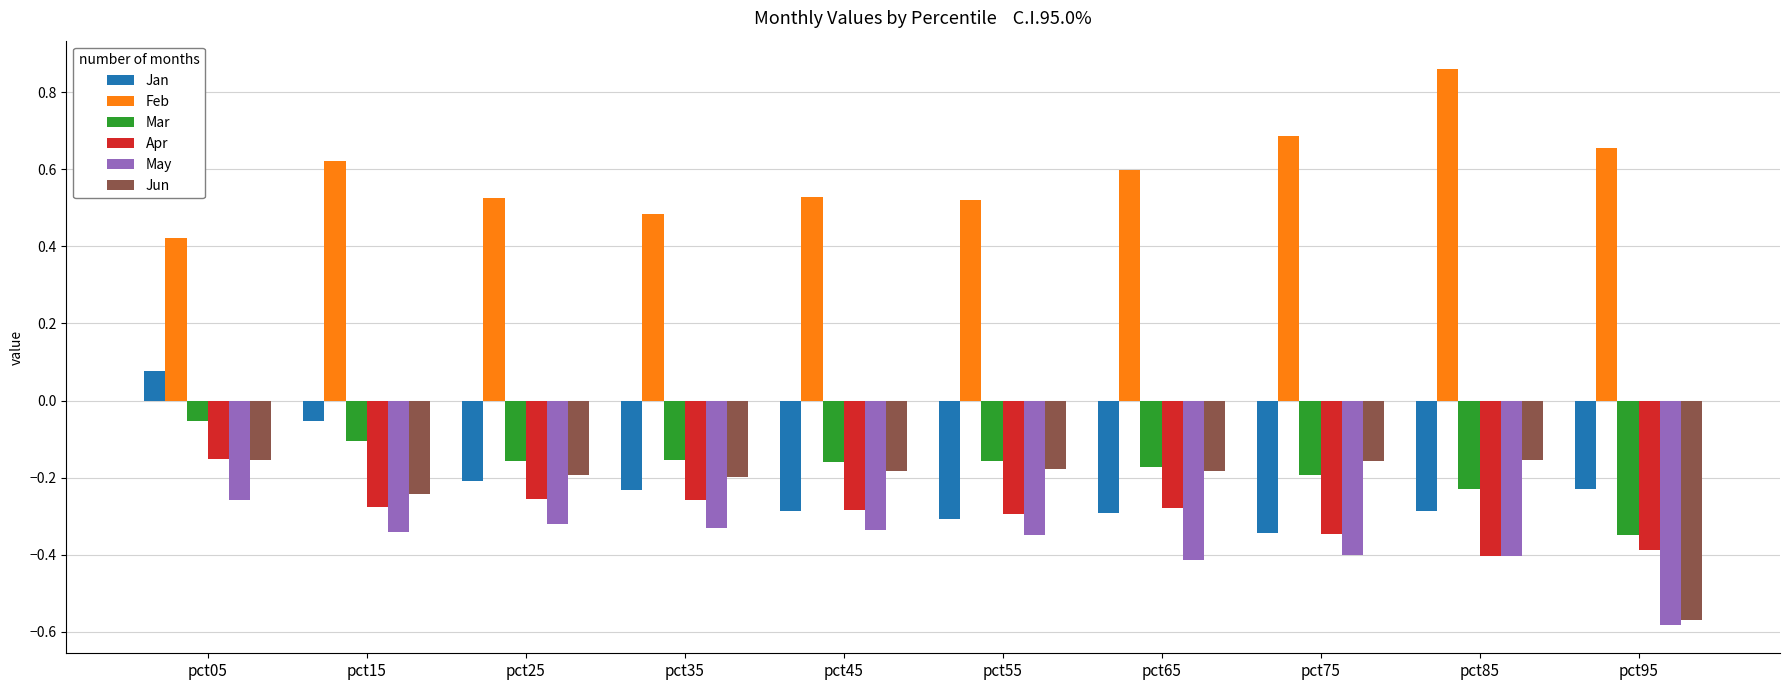

What are all the series names shown in the legend?

Jan, Feb, Mar, Apr, May, Jun